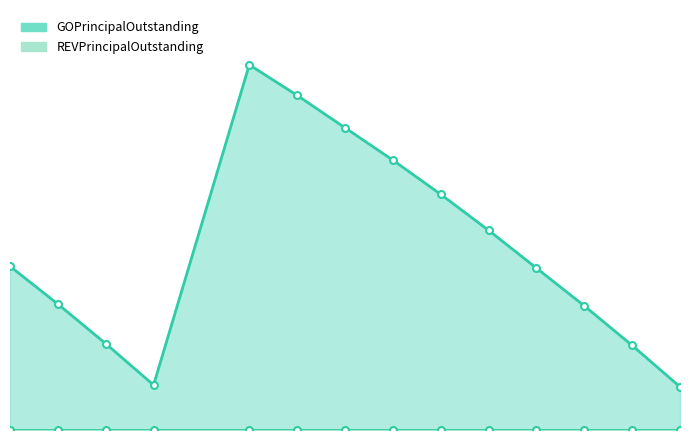

Where is the data nearest to the value 567500?

2013